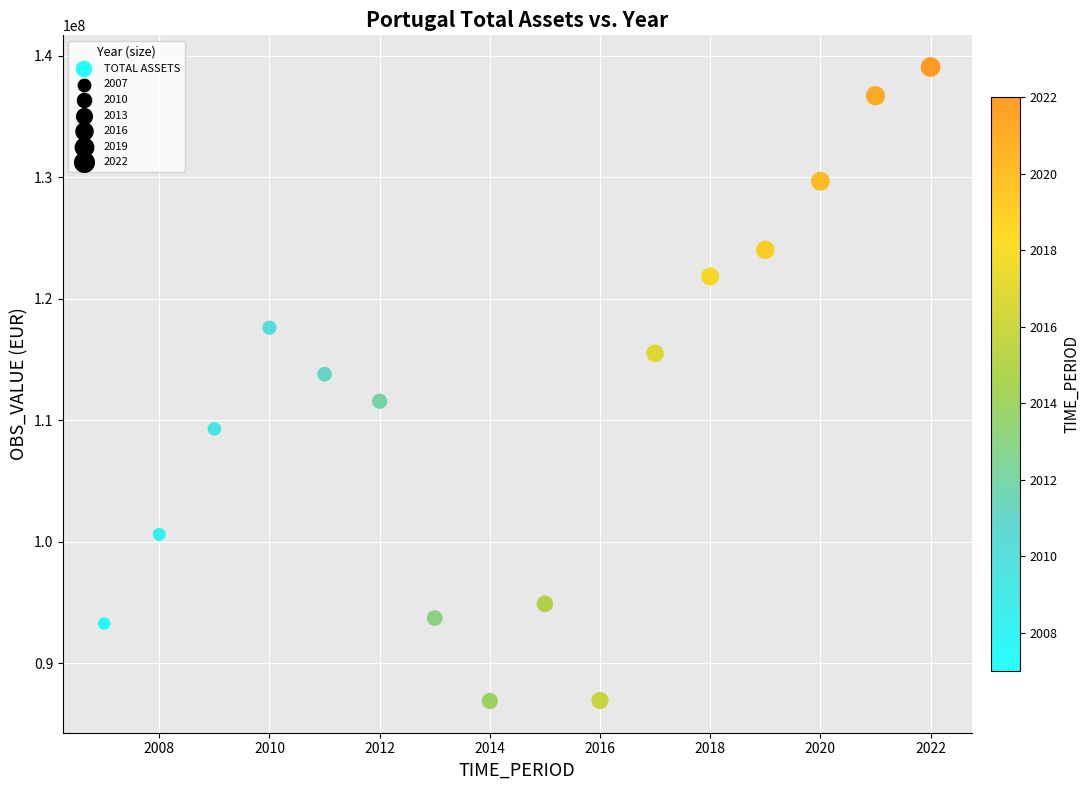

What Y value in the scatter plot is closest to 112978456?

113783976.0